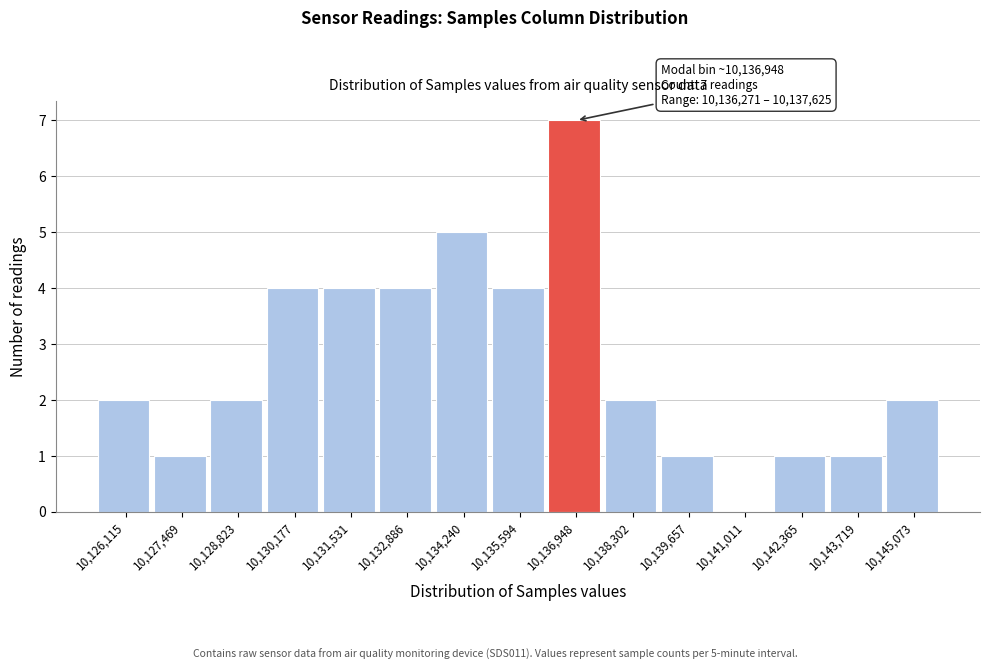

Which range on the x-axis has the tallest bar?

10136200 to 10137600